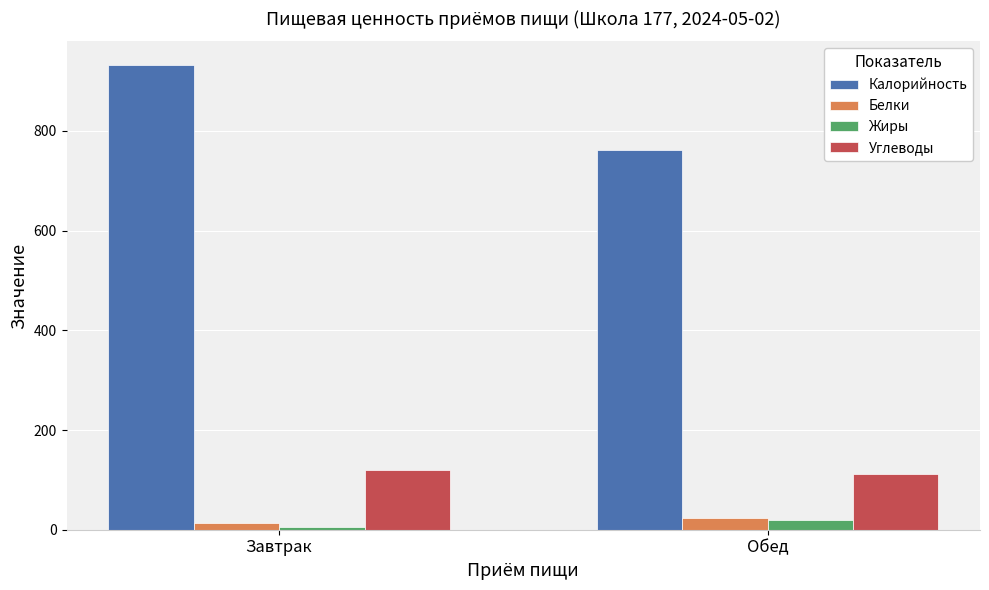

What is the spread (max minus min) of values at Завтрак?

928